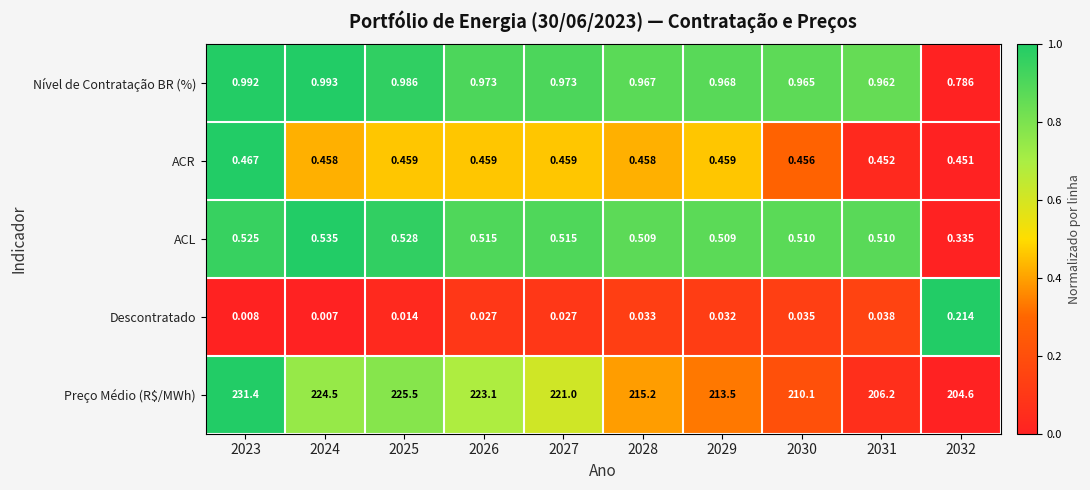

Rank the series by their maximum value, from highest to lowest.

Preço Médio (R$/MWh), Nível de Contratação BR (%), ACL, ACR, Descontratado